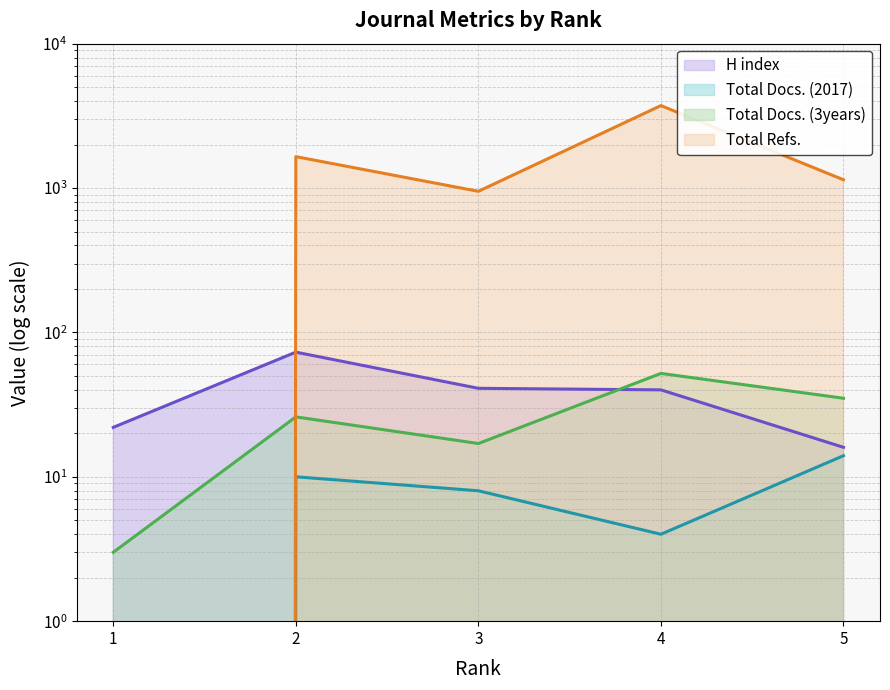

Rank the categories by Total Refs. value from highest to lowest.

4, 2, 5, 3, 1